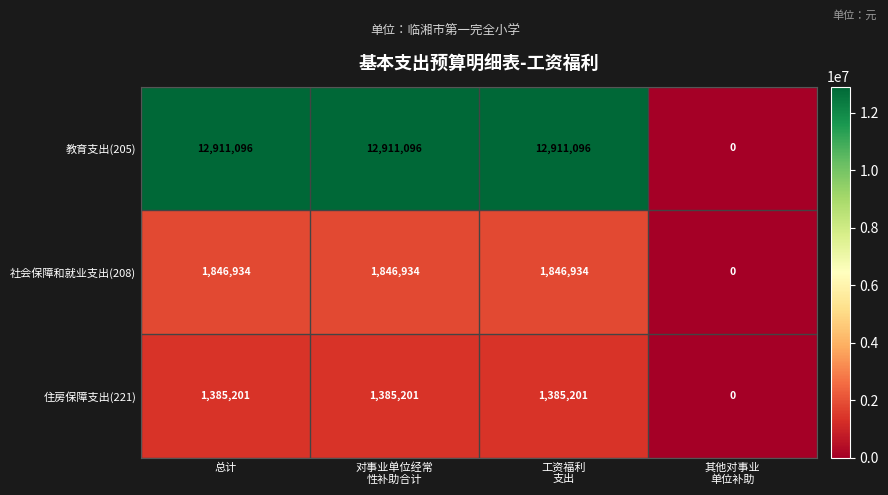

Which series has the largest total across all categories?

教育支出(205)